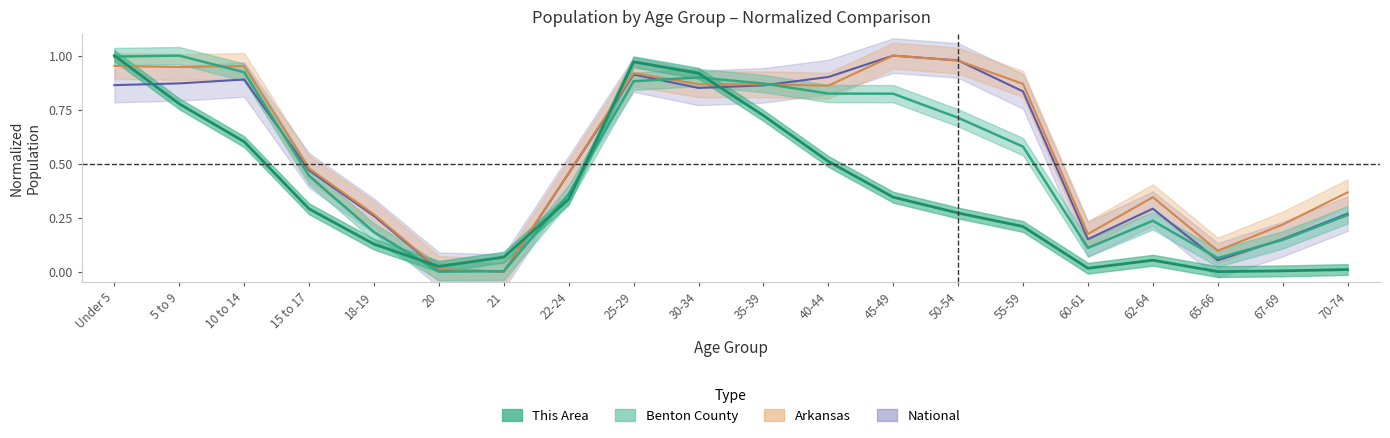

What is the label of the 9th point from the left?

25-29